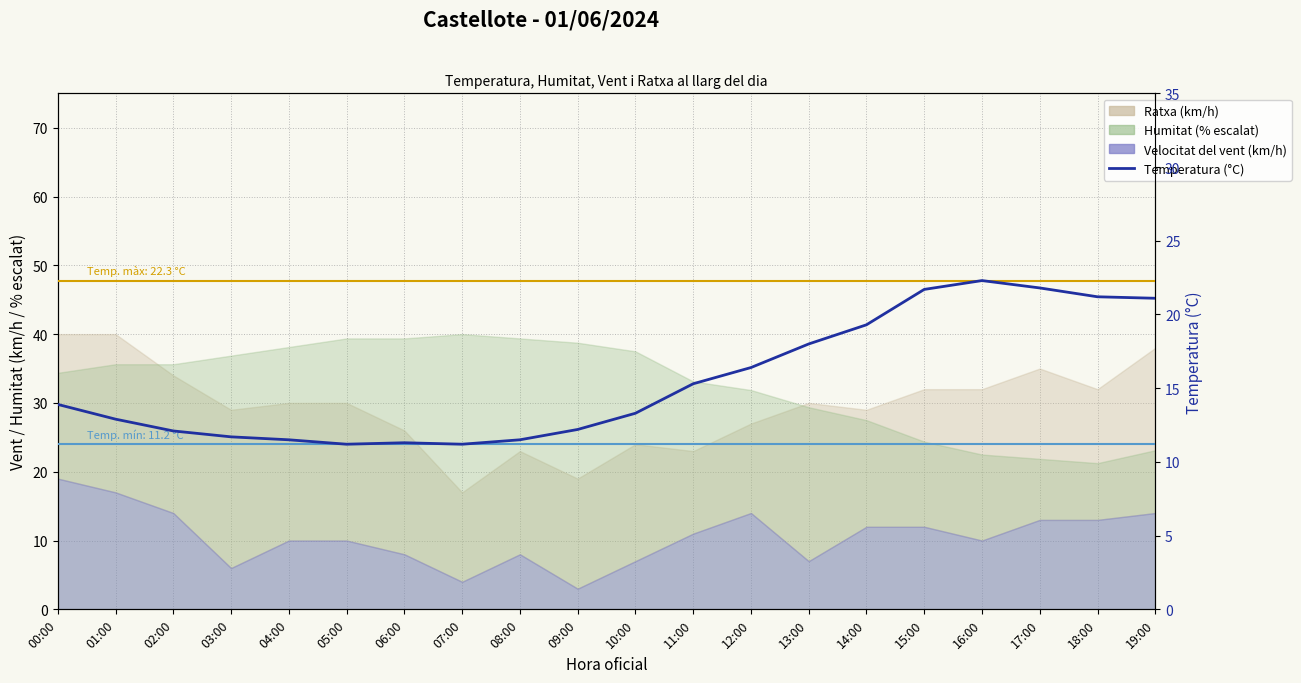

The value at 11:00 is 9.9. True or false?

False